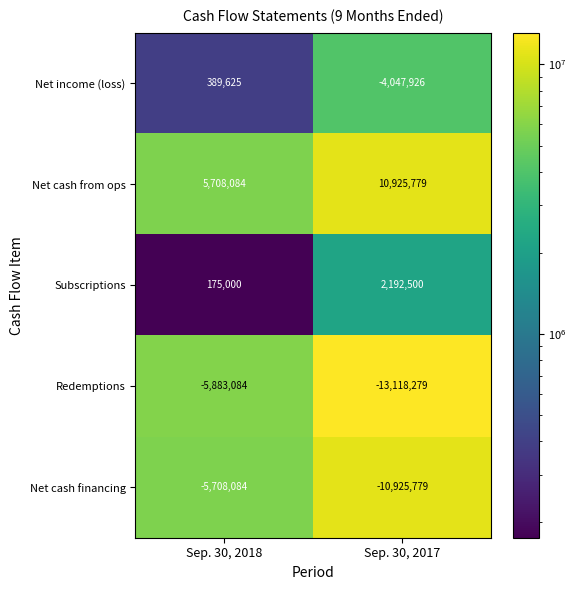

At which label does Subscriptions reach its peak?

Sep. 30, 2017